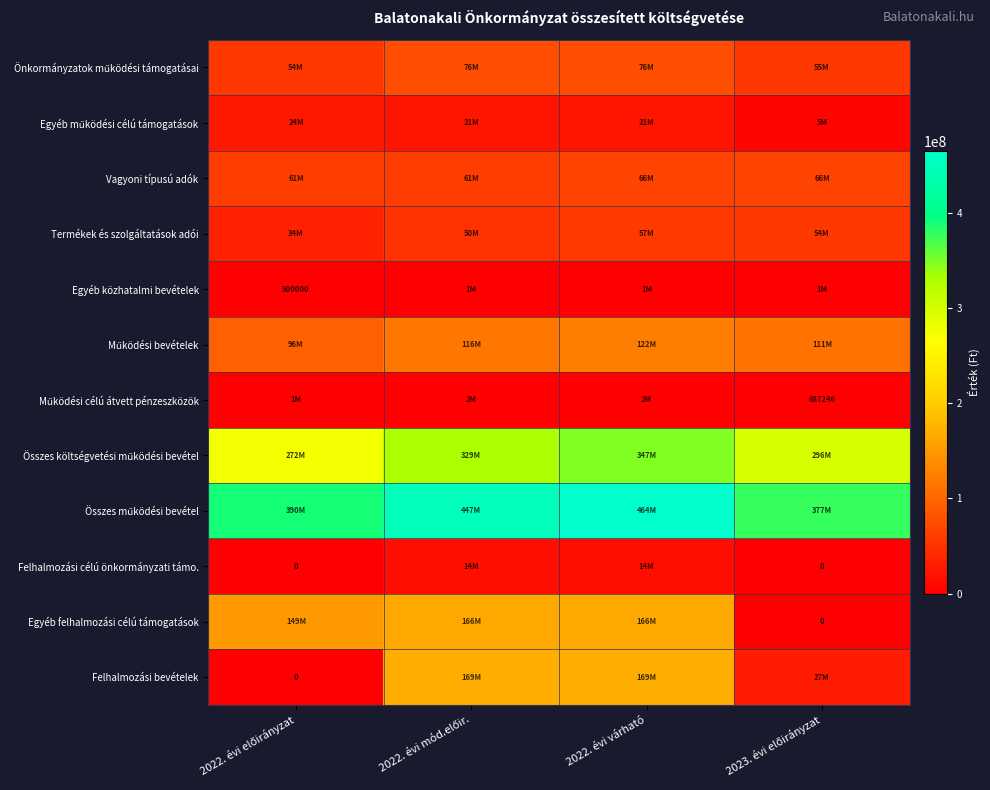

The value of Felhalmozási célú önkormányzati támo. at 2022. évi várható is 14667205. True or false?

True